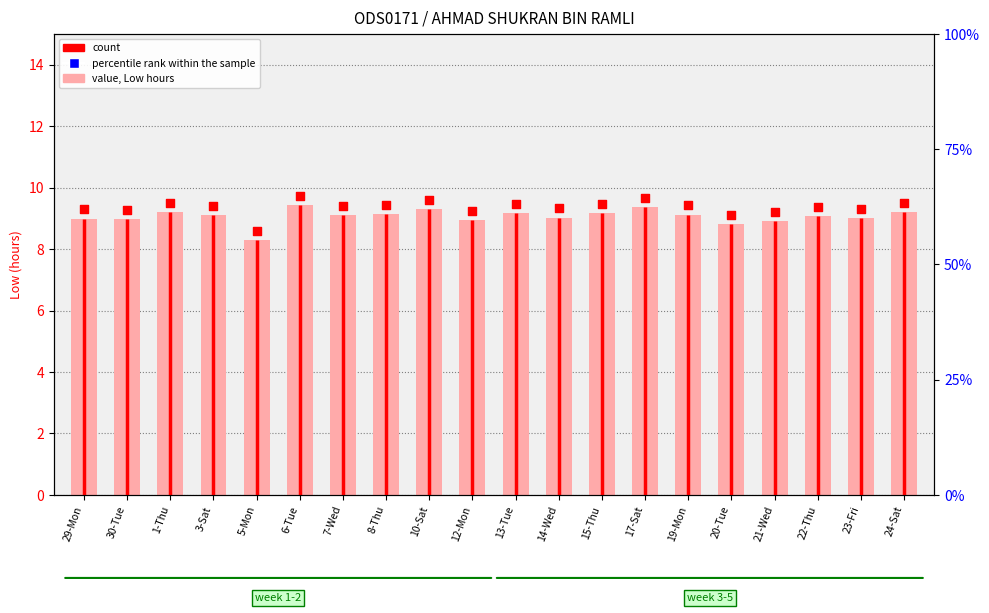

What are all the series names shown in the legend?

value, Low hours, percentile rank within the sample, count